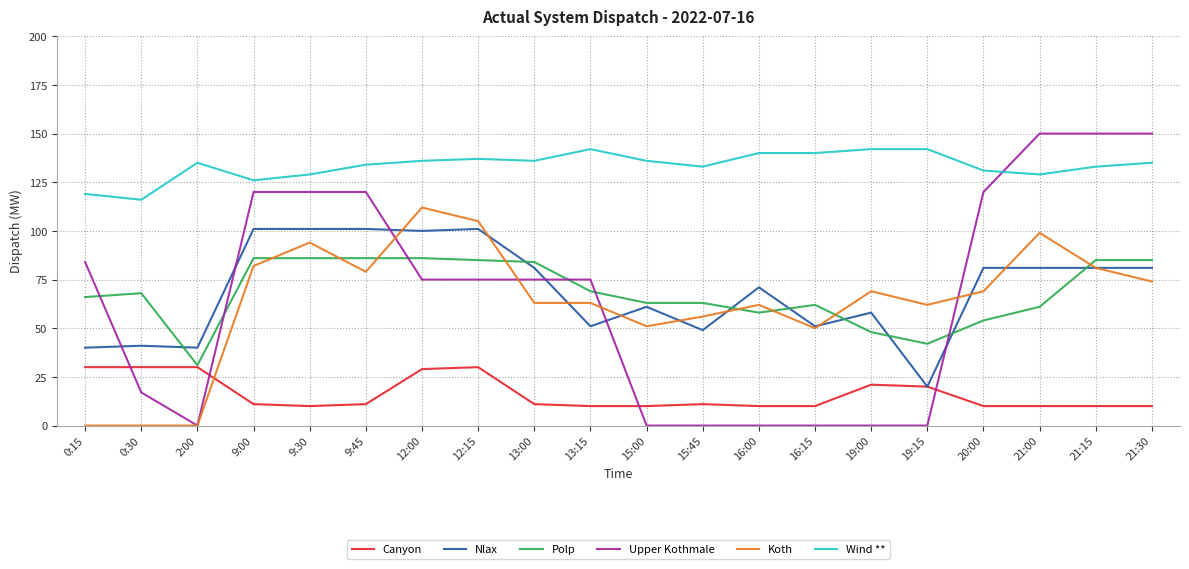

How many series are shown in this chart?

6